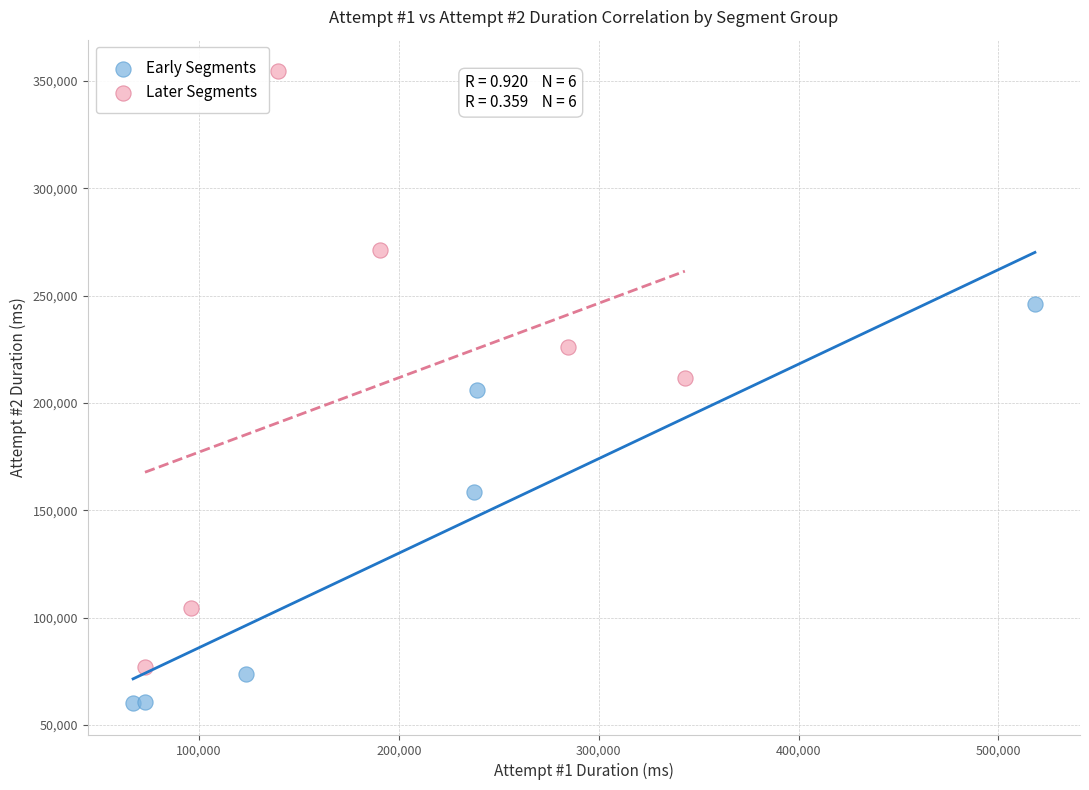

Which series has the largest Y range (max minus min)?

Later Segments